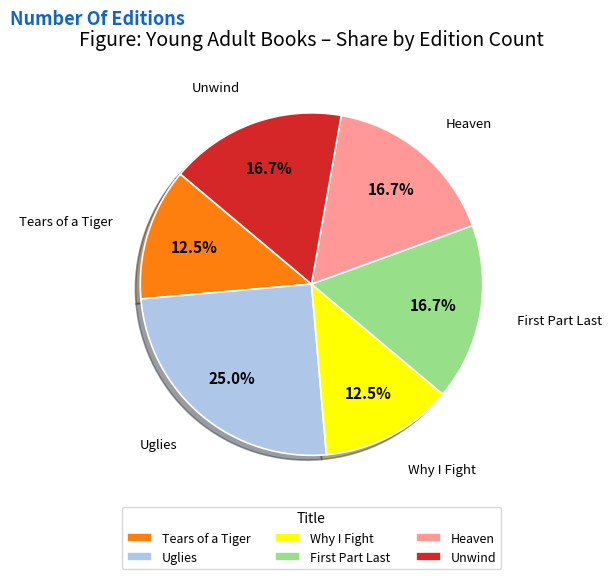

To the nearest percent, what portion does Heaven represent?

17%